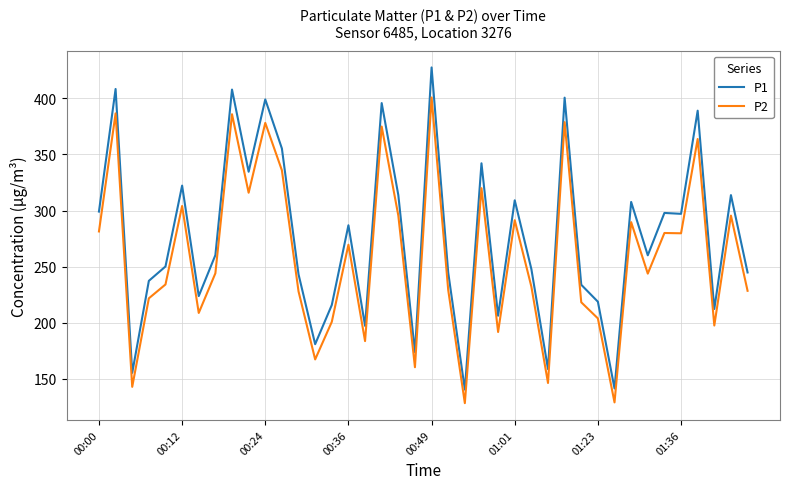

True or false: P1 has more than 1 interior local peaks.

True